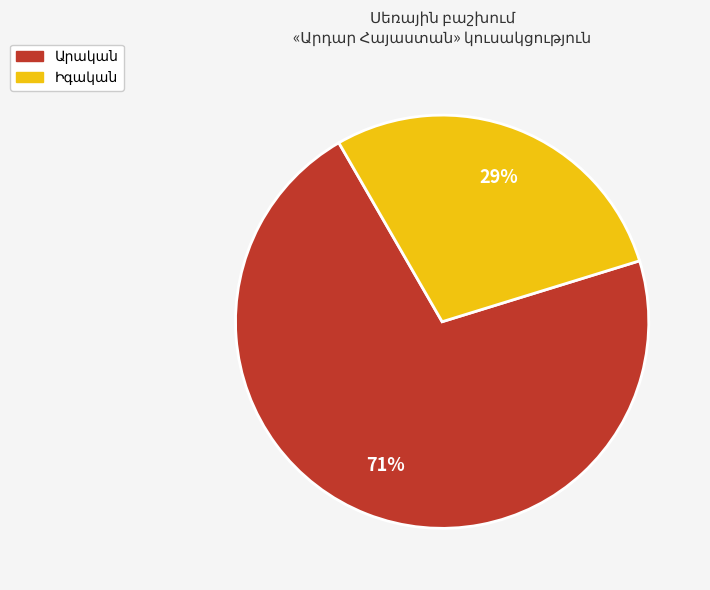

To the nearest percent, what is the average slice percentage?

50%